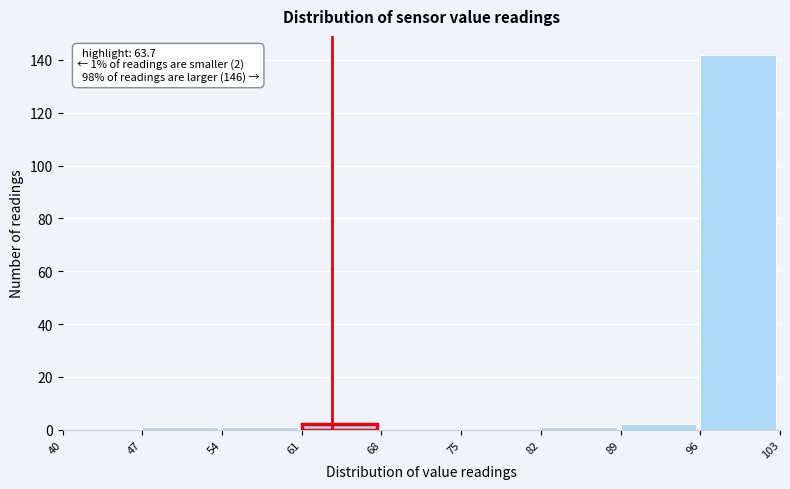

Which range on the x-axis has the tallest bar?

96 to 103